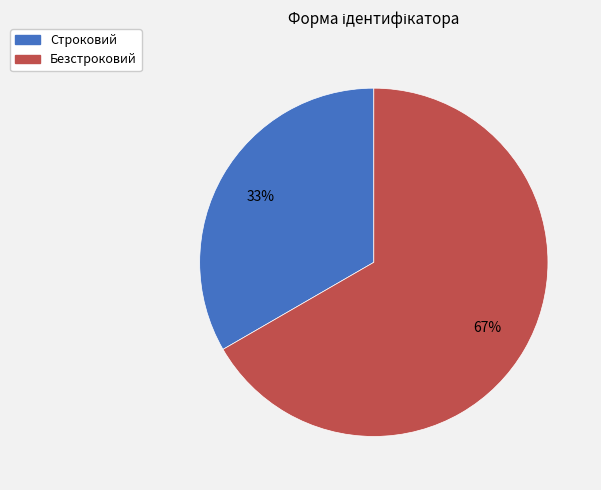

To the nearest percent, what is the combined percentage of Безстроковий and Строковий?

100%